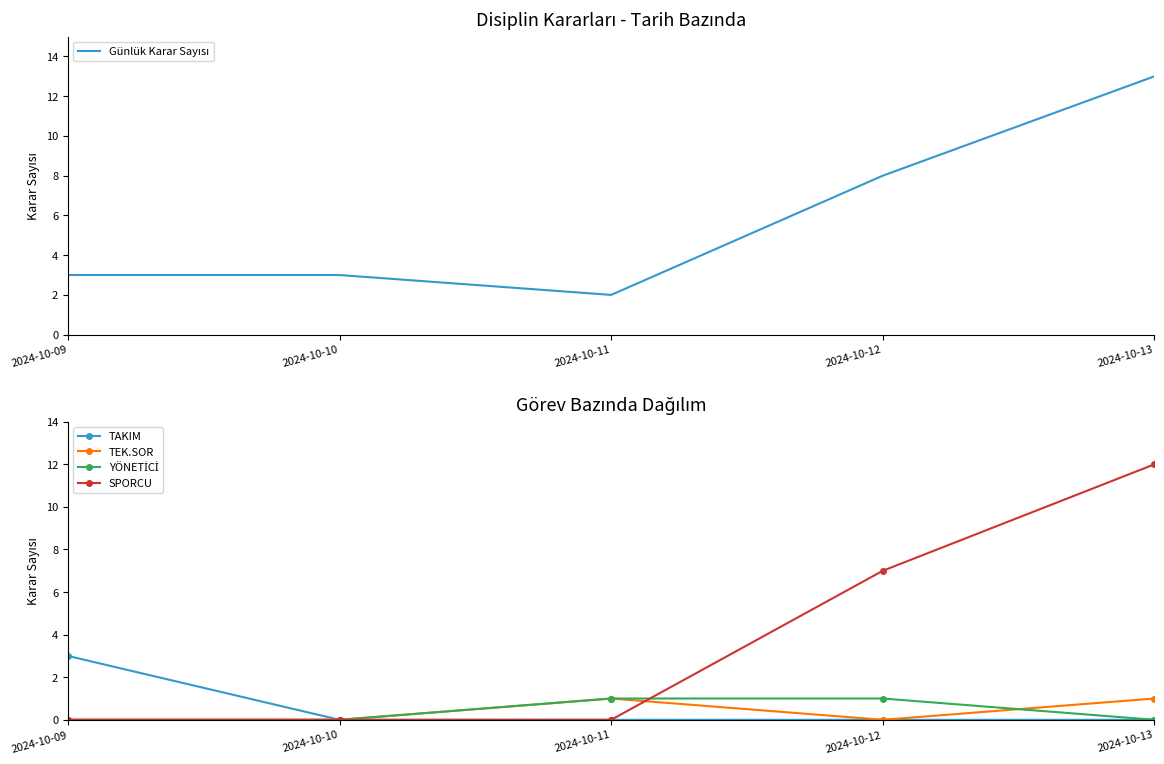

At which category is the sum across all series the highest?

2024-10-13